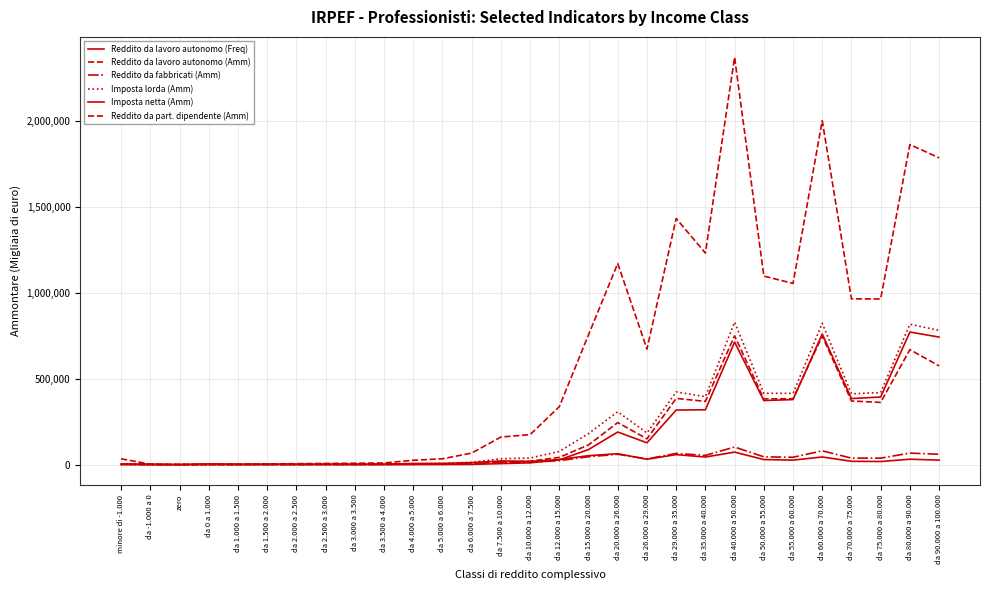

How many lines are shown in the chart?

6